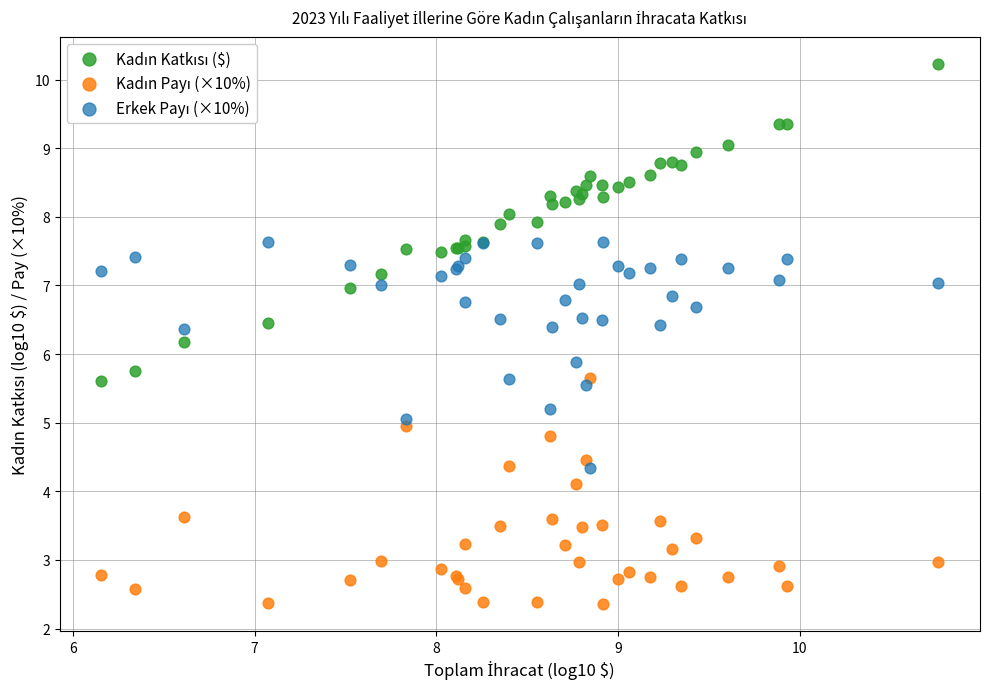

What is the X range (max minus min) for the scatter plot?

4.6